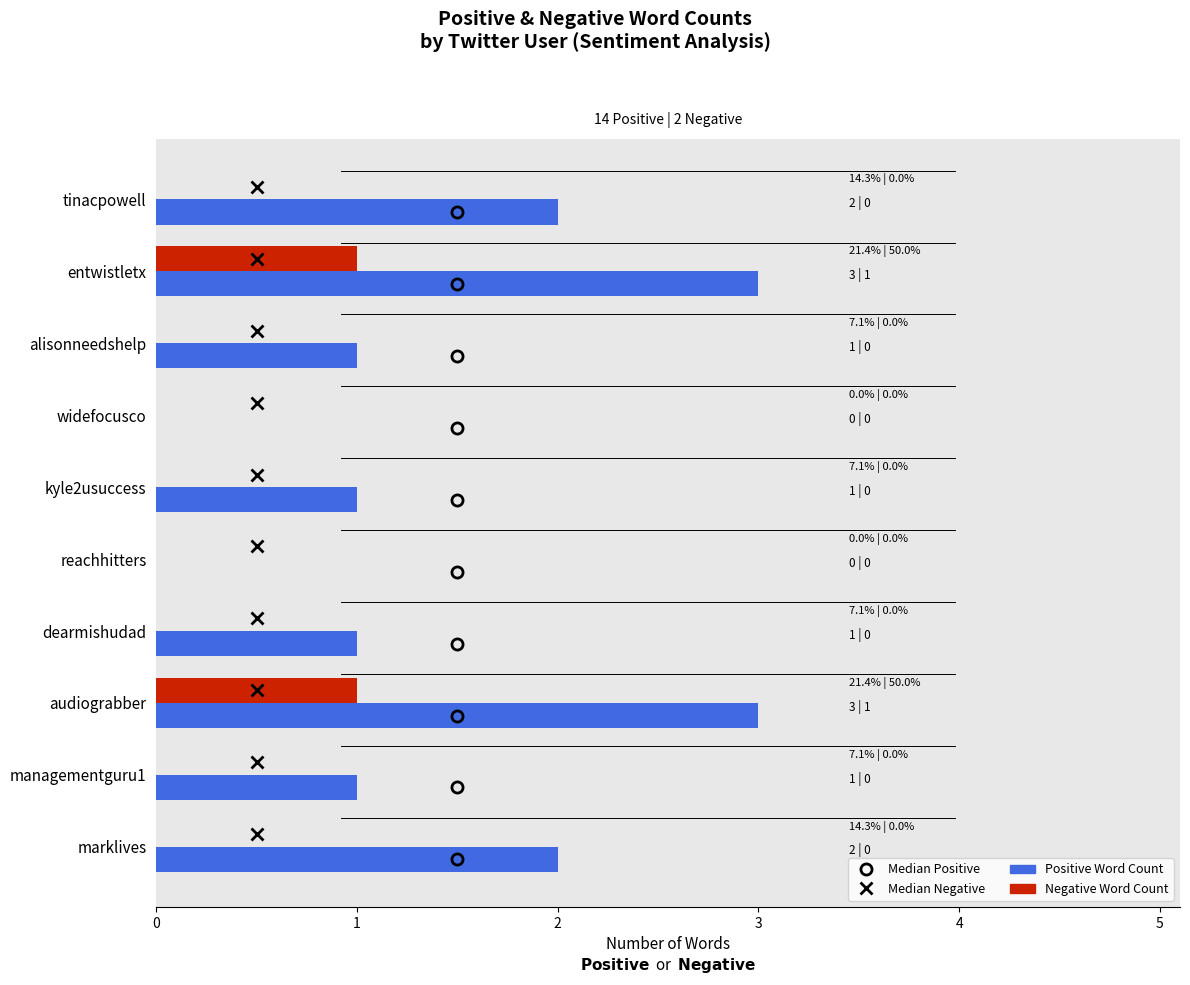

What is the total value across all series at audiograbber?

4